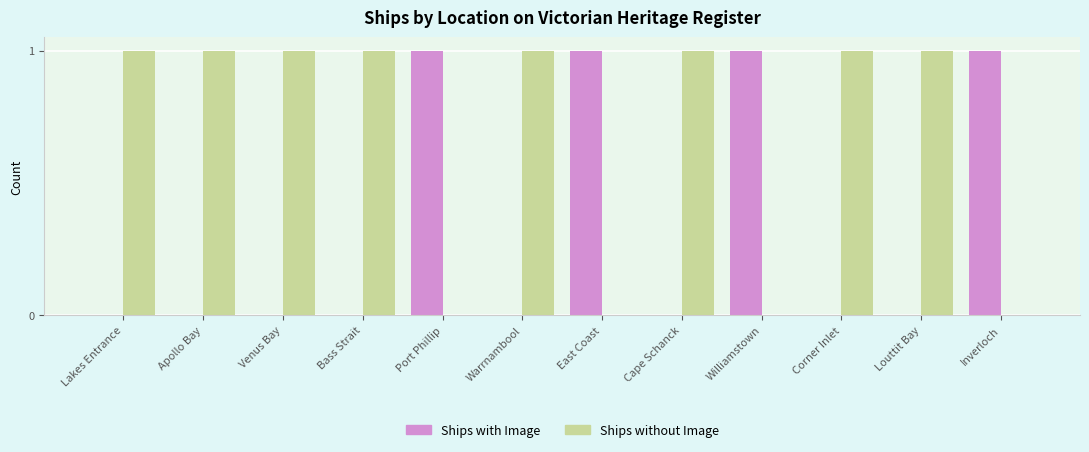

The value of Ships without Image at Louttit Bay is 2. True or false?

False